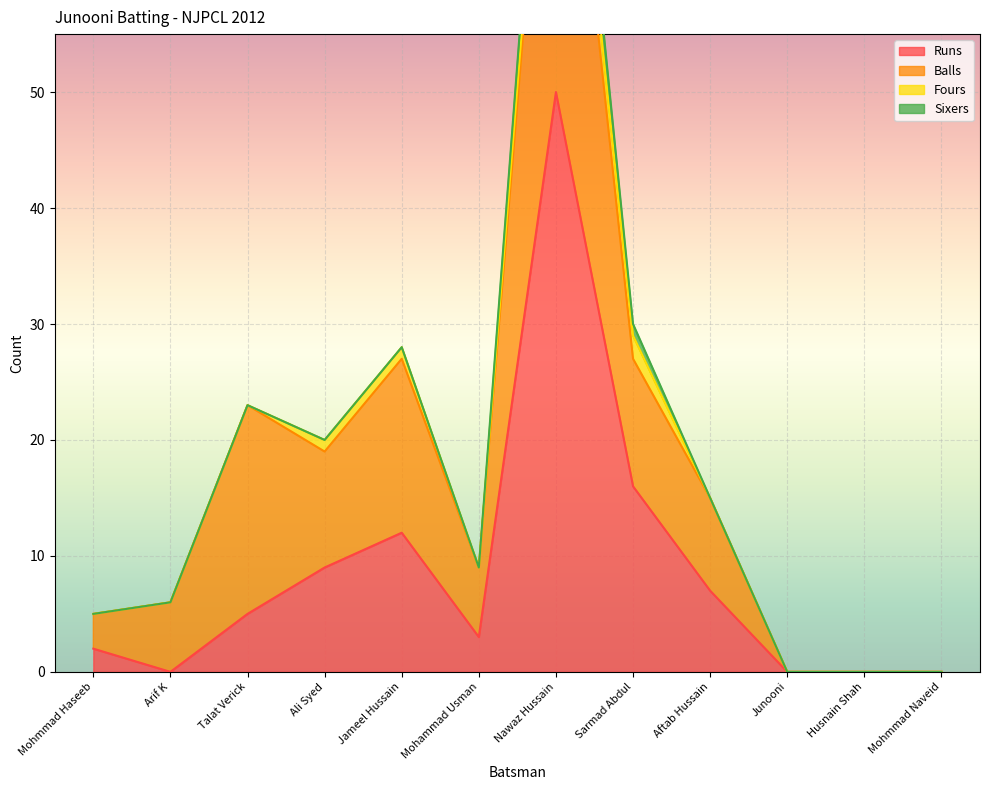

How many positive values does the Balls series have?

9